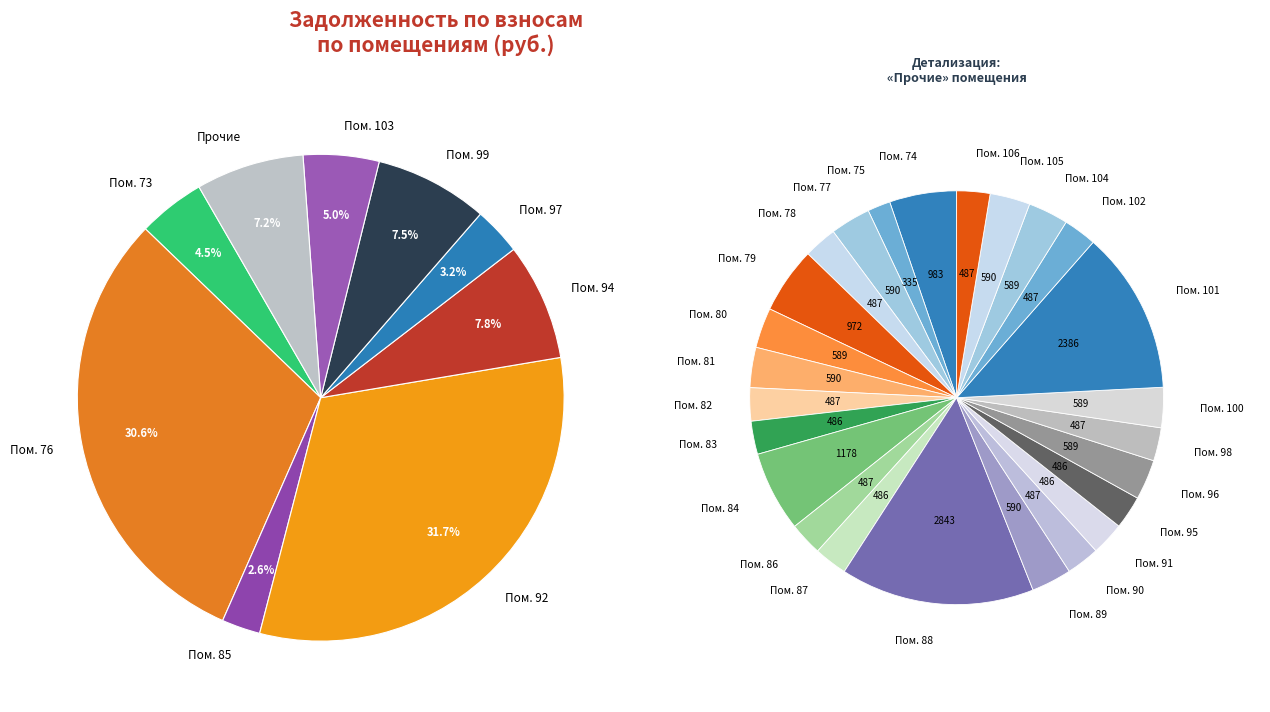

Which has a higher value, 101 or 77?

101